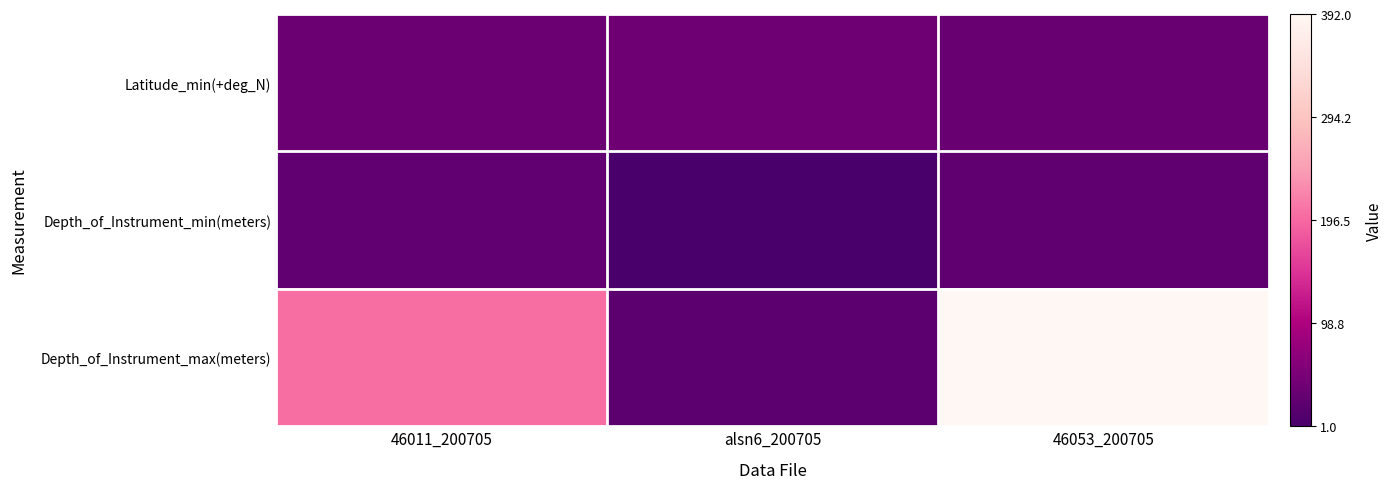

Between 46011_200705 and 46053_200705, which series saw the biggest shift?

Depth_of_Instrument_max(meters)